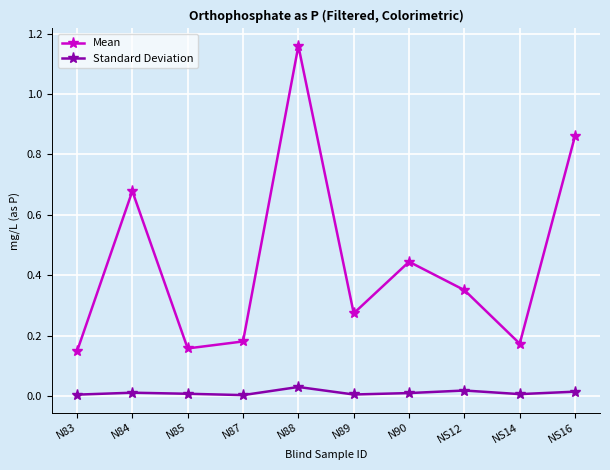

What is the label of the 3rd point from the right?

NS12